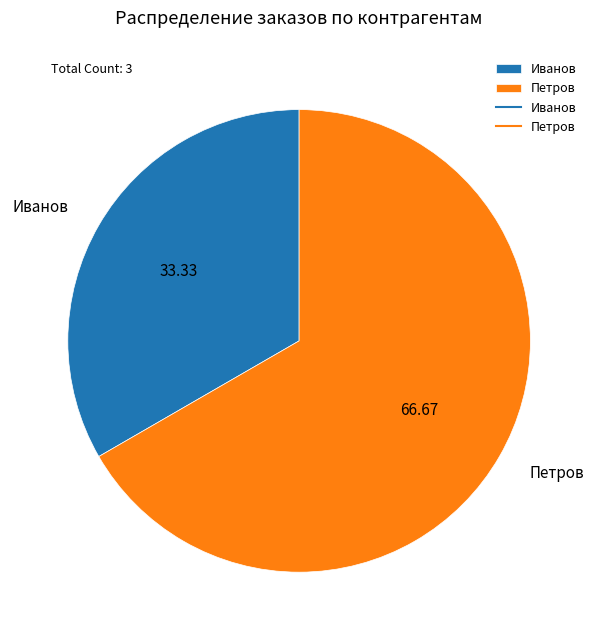

What is the smallest slice in the pie chart?

Иванов